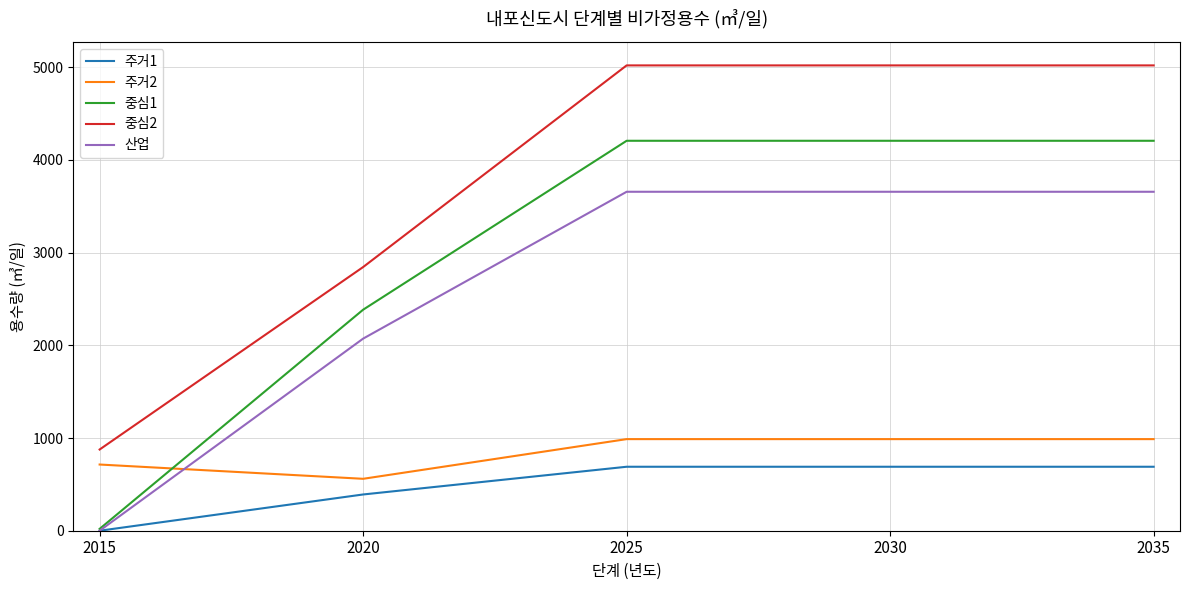

What is the highest value of the 주거2 series?

988